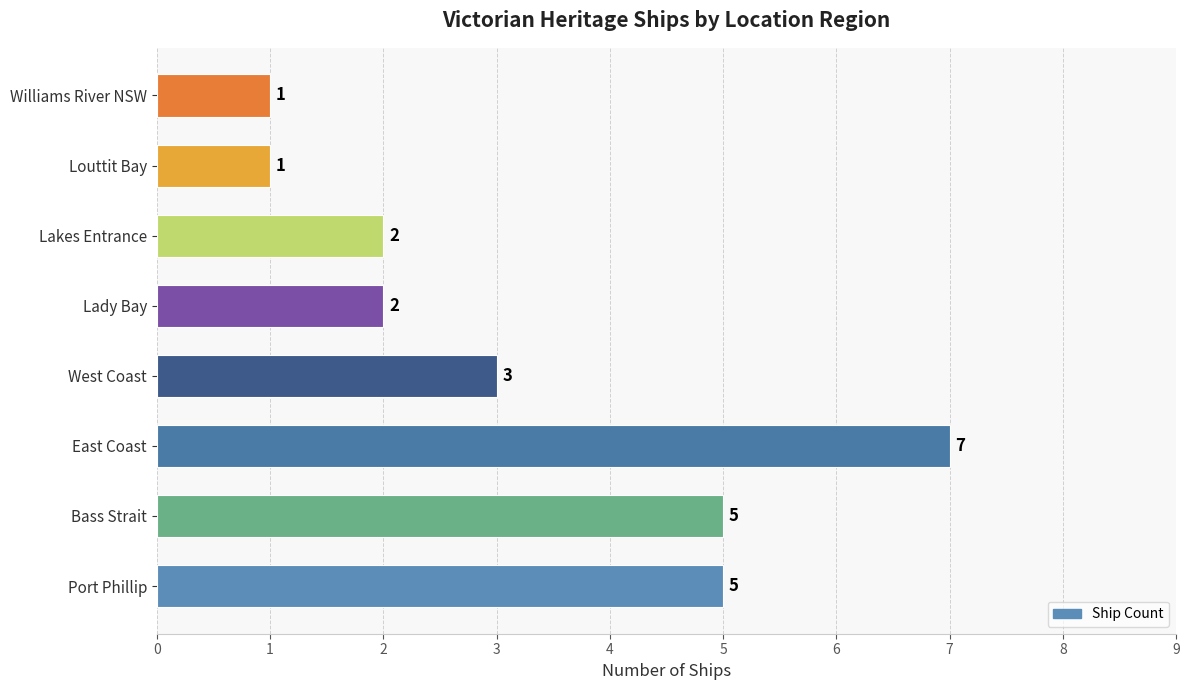

The value at Louttit Bay is 1. True or false?

True